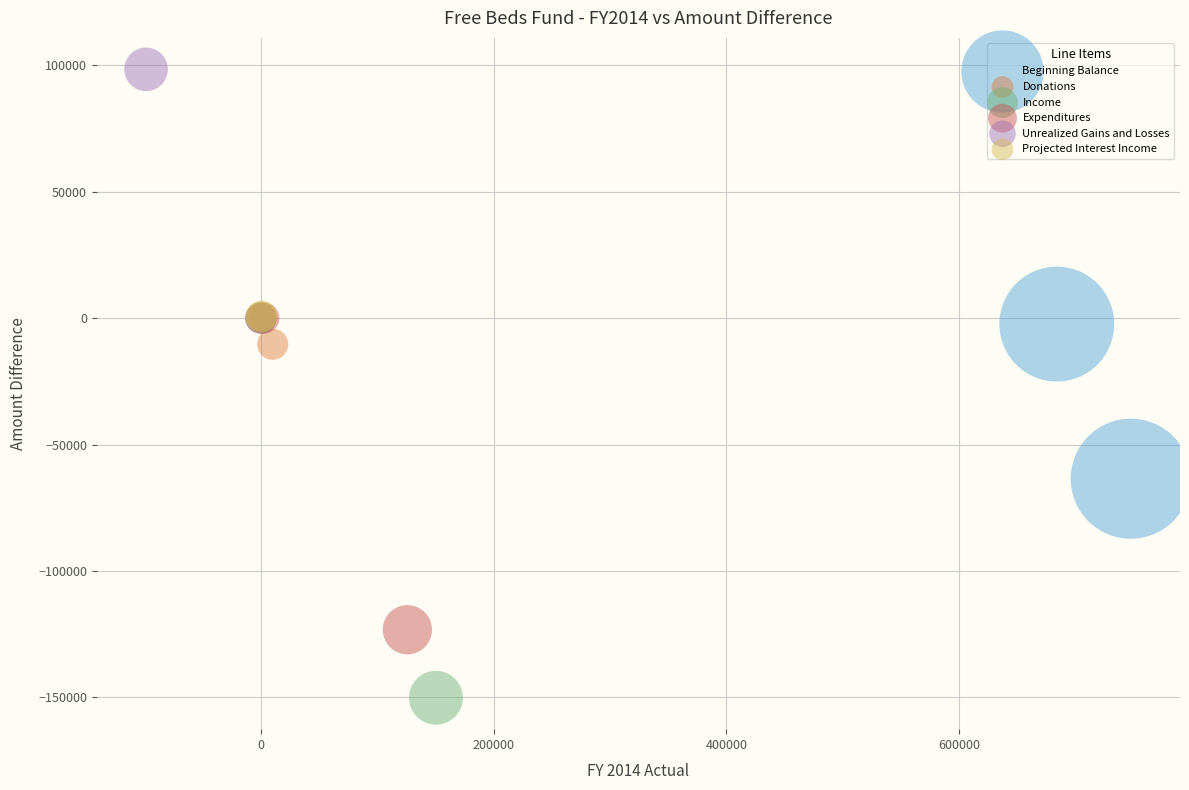

What are all the series names shown in the legend?

Beginning Balance, Donations, Income, Expenditures, Unrealized Gains and Losses, Projected Interest Income